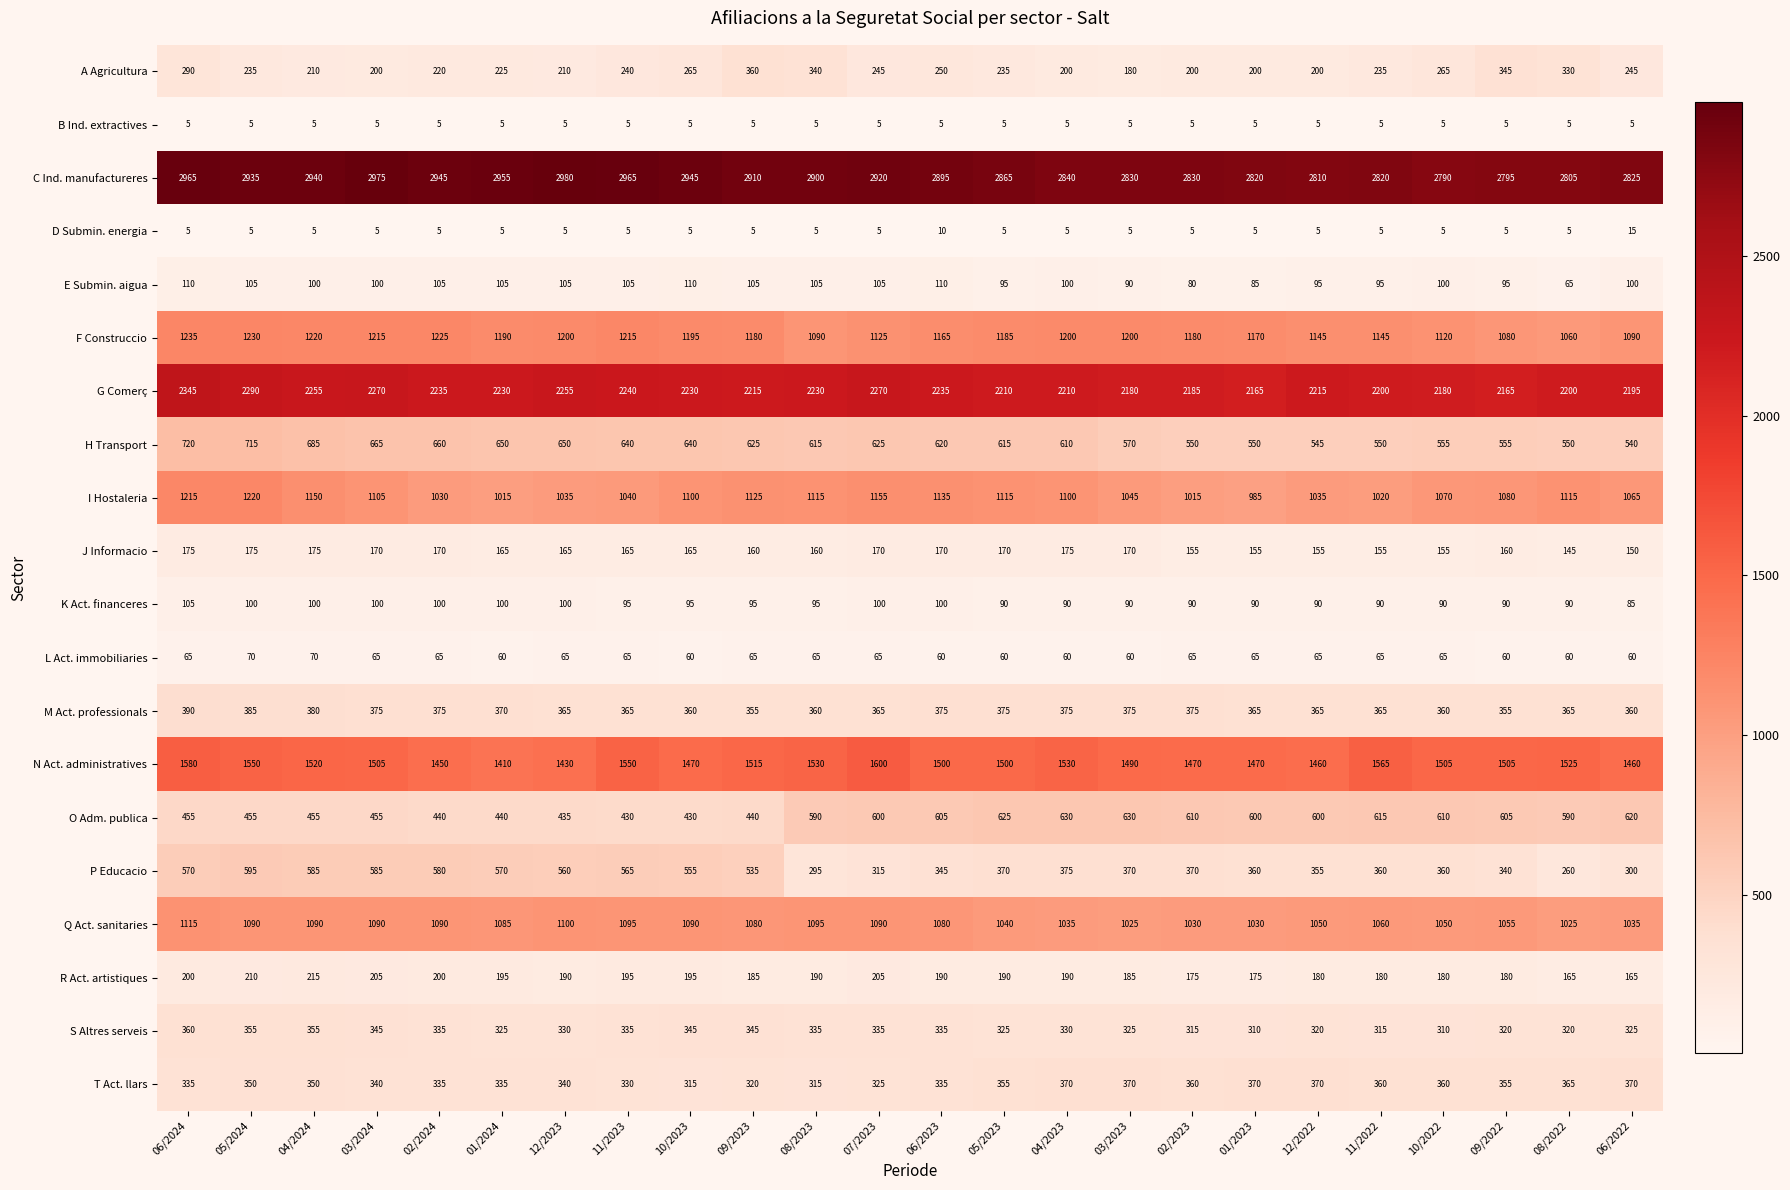

What value does the G Comerç series have at 09/2022, to the nearest 5?

2165